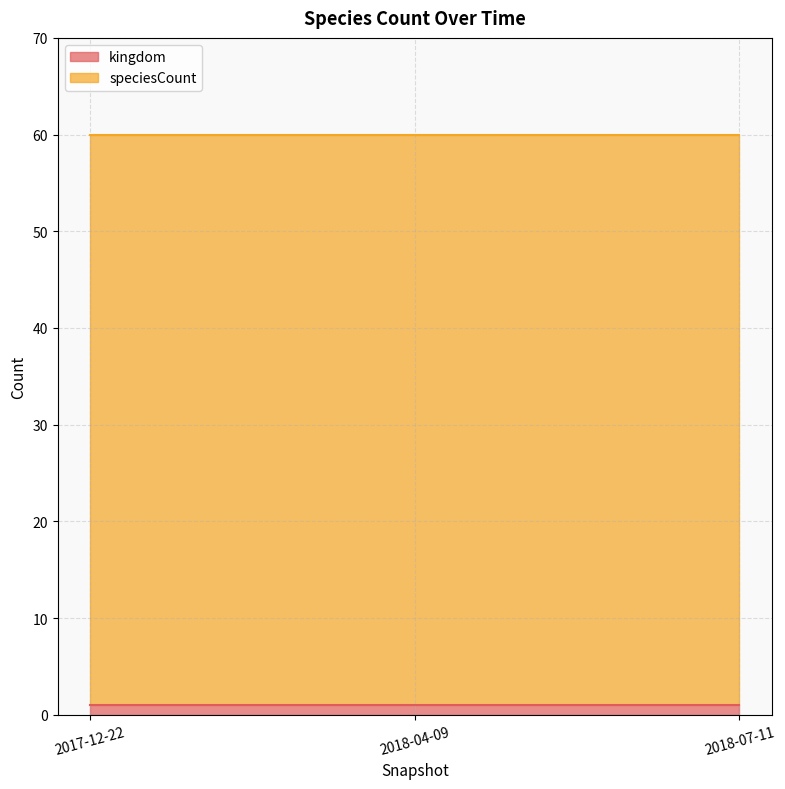

What is the difference between the highest and lowest values at 2018-07-11?

58